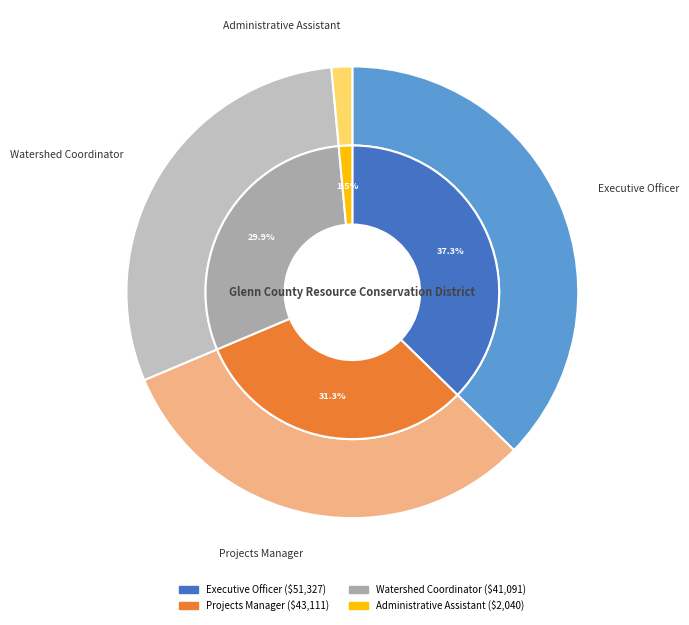

What percentage do Executive Officer and Projects Manager together represent?

68.6%